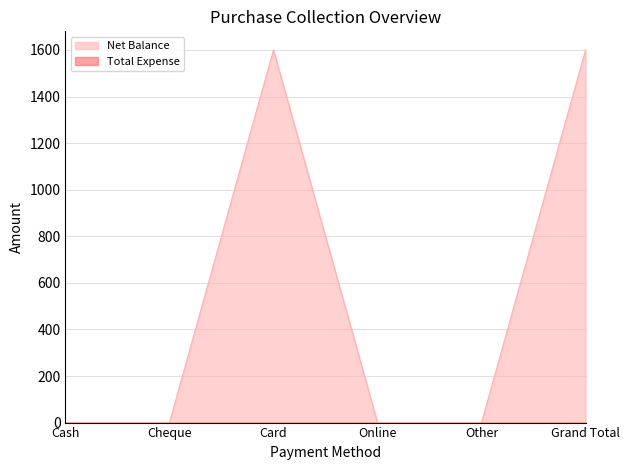

List the labels in order of value, largest first.

Card, Grand Total, Cash, Cheque, Online, Other